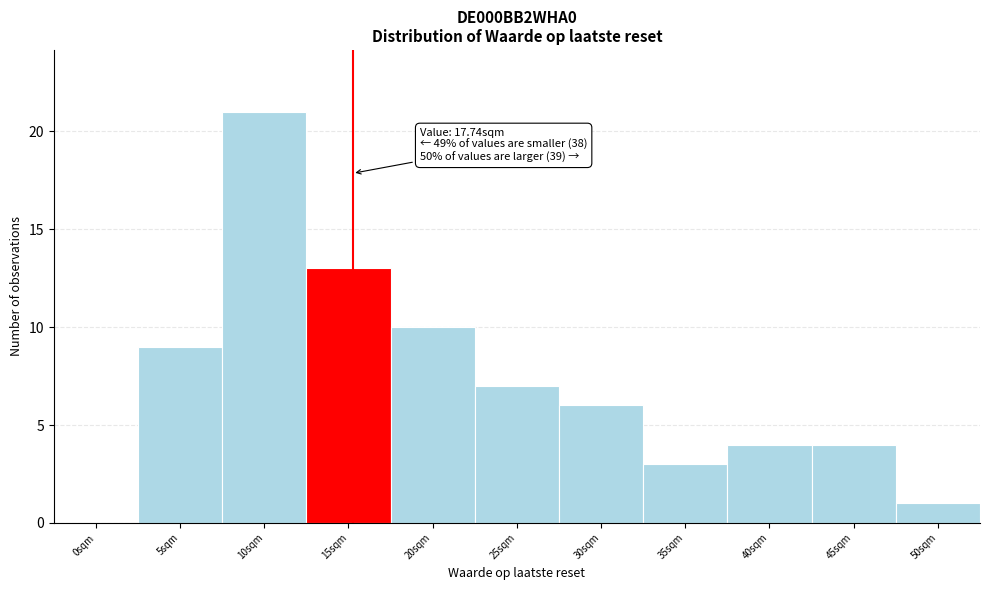

Reading left to right, list all the values displayed in this chart.

0sqm=0	5sqm=9	10sqm=21	15sqm=13	20sqm=10	25sqm=7	30sqm=6	35sqm=3	40sqm=4	45sqm=4	50sqm=1